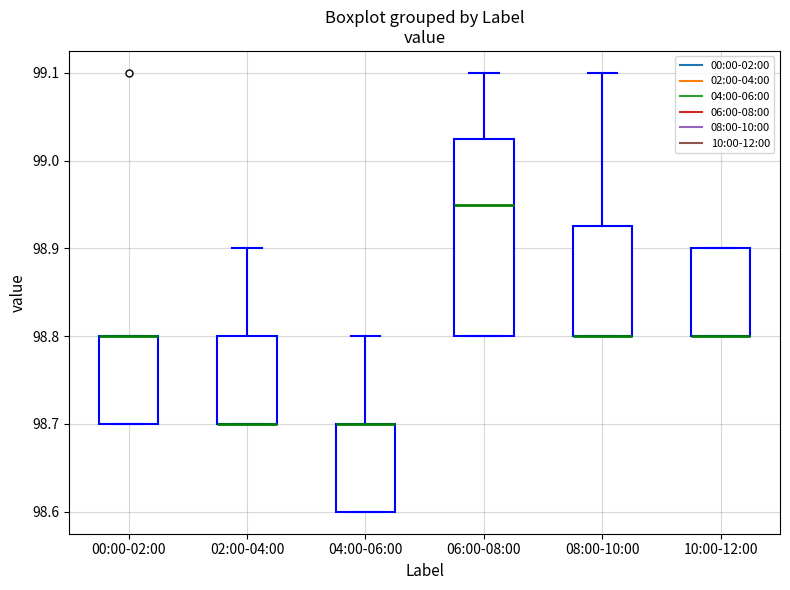

Where is the upper edge of the box for 00:00-02:00 on the y-axis? The values are not printed on the chart, so give them approximately, as read against the axis.

98.80